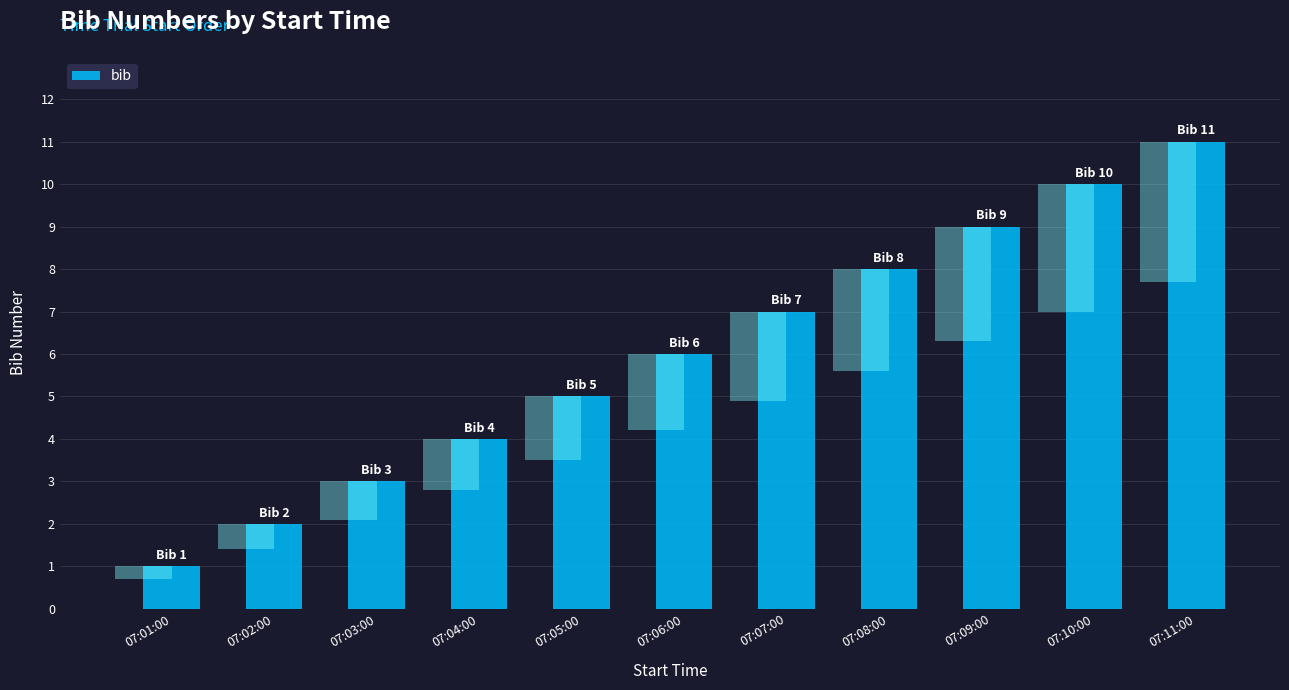

Does the chart contain stacked bars?

No